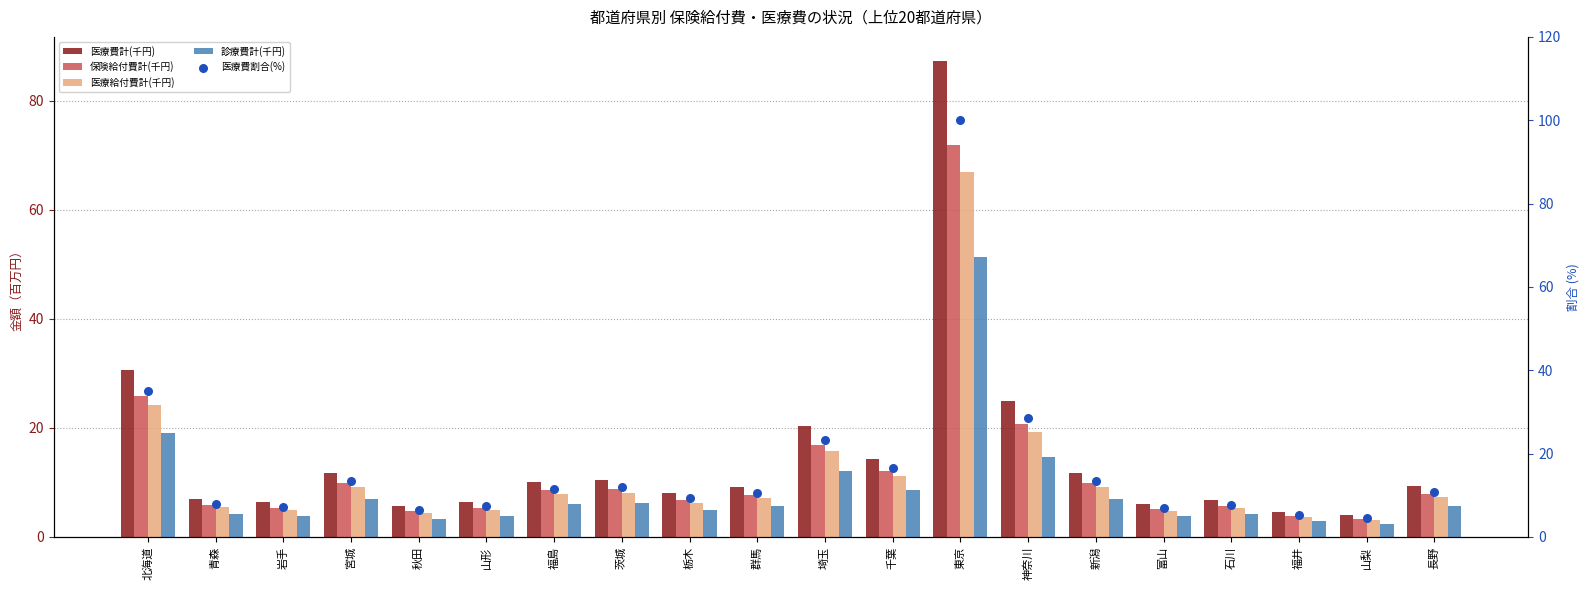

What is the total value across all series at 石川?

29.8